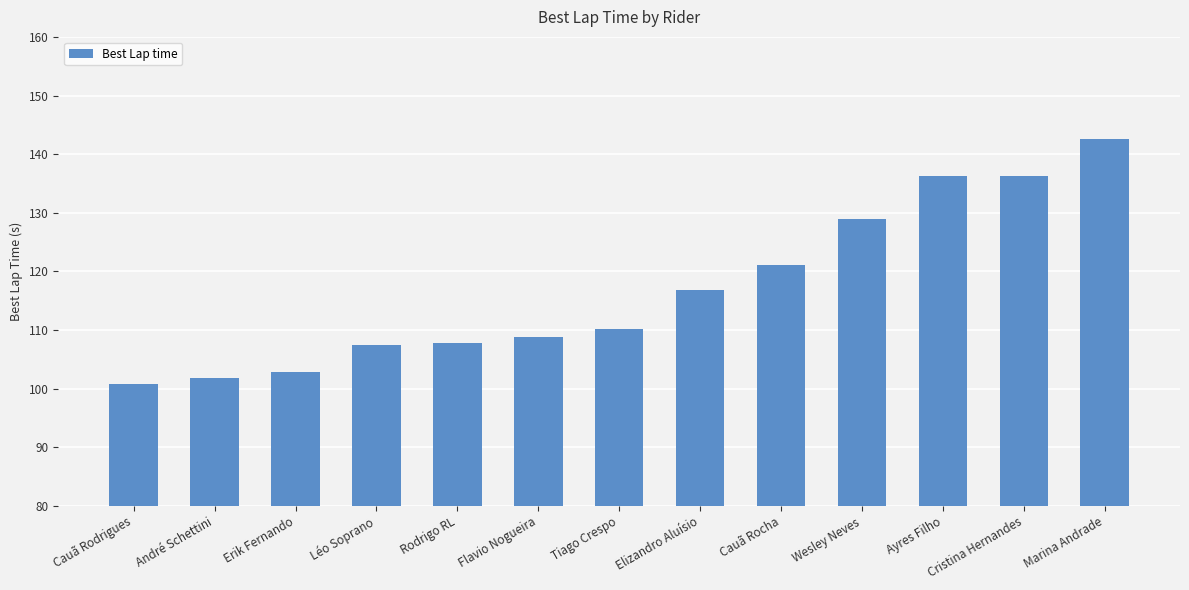

What position from the left is Wesley Neves?

10